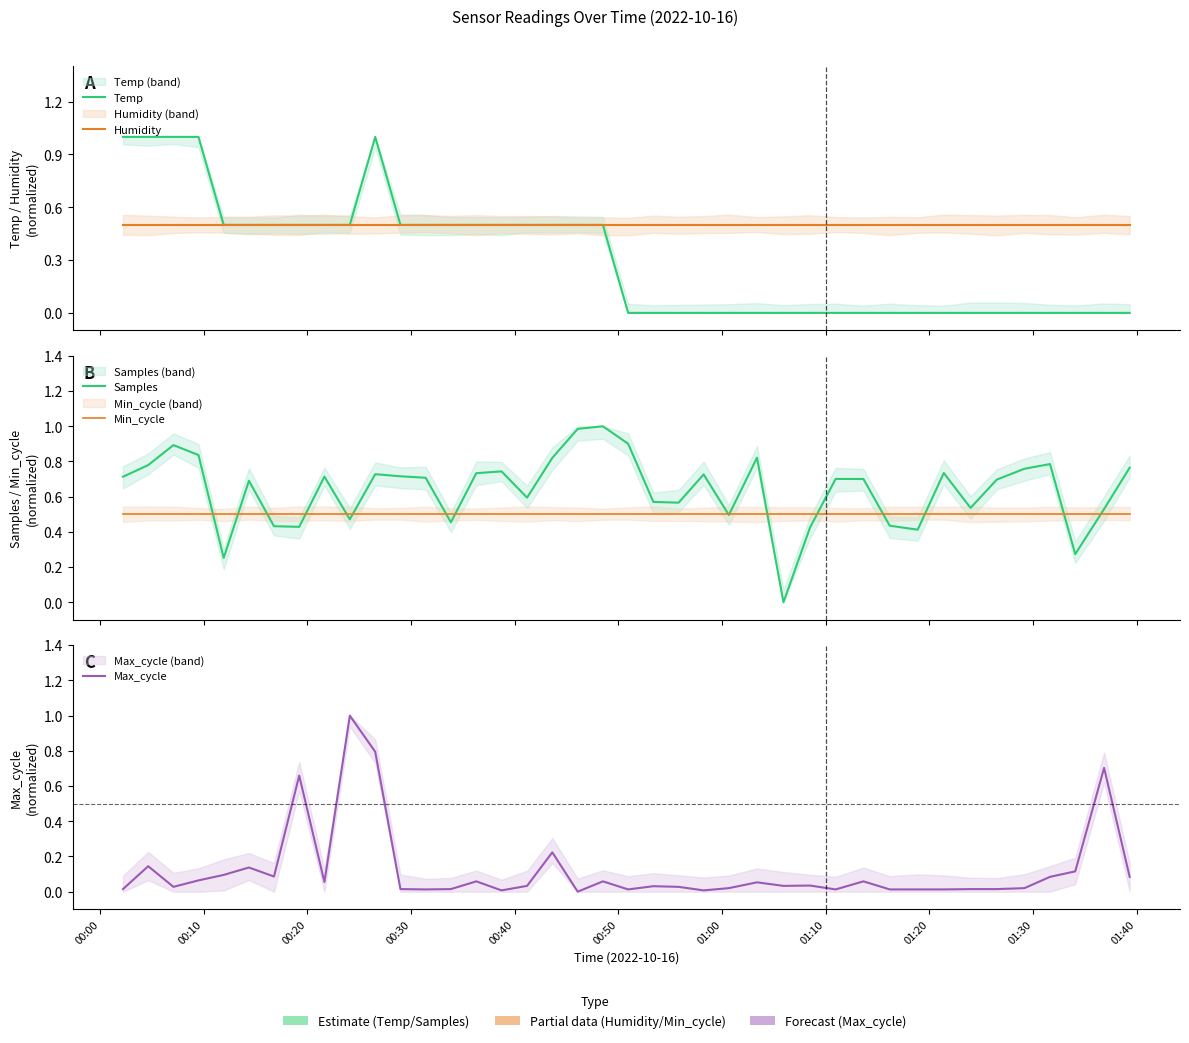

Is it true that Humidity equals 0.9 at 36?

False